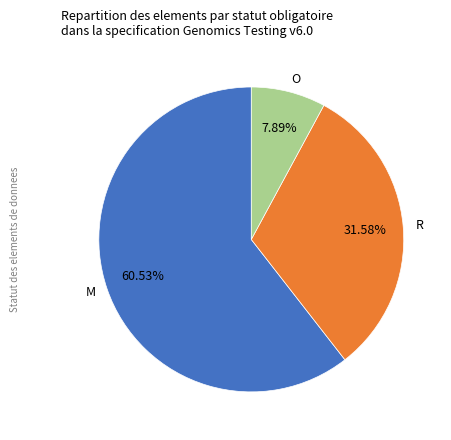

Rank the categories by value from highest to lowest.

M, R, O